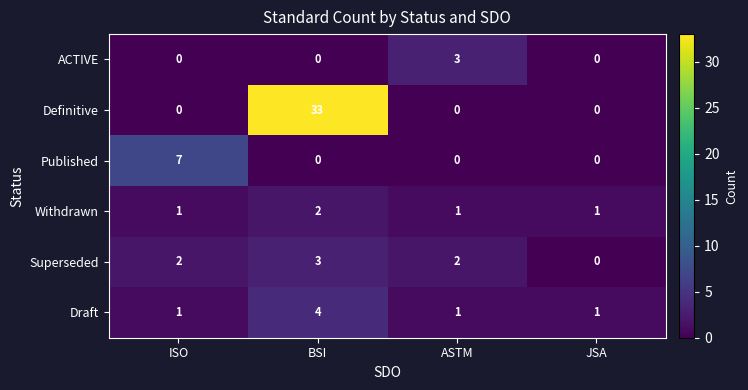

Reading left to right, transcribe all the data shown in this chart.

ACTIVE: 0	0	3	0
Definitive: 0	33	0	0
Published: 7	0	0	0
Withdrawn: 1	2	1	1
Superseded: 2	3	2	0
Draft: 1	4	1	1